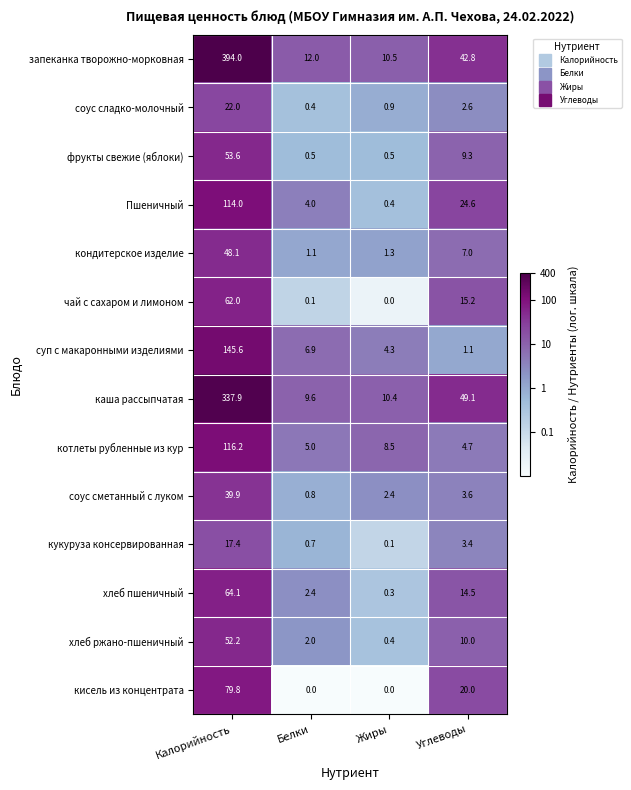

Which series has the largest range (max minus min)?

запеканка творожно-морковная